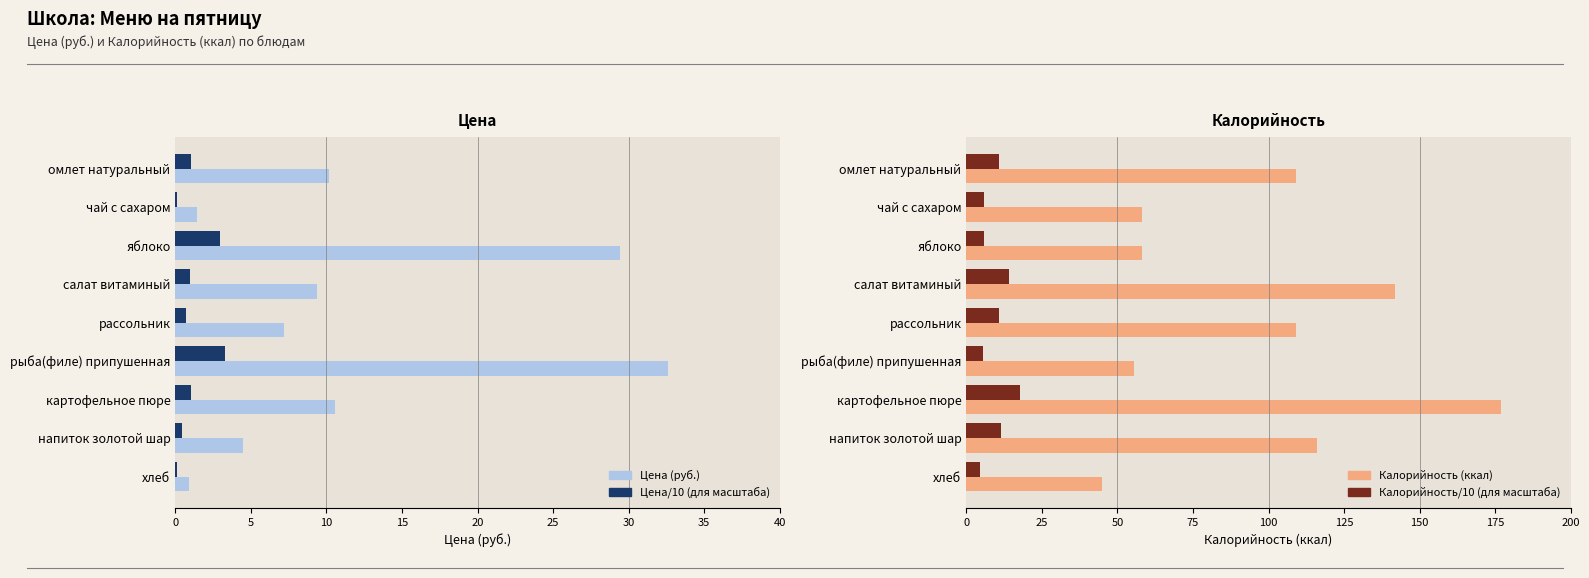

What is the average value of the Калорийность (ккал) series?

96.6